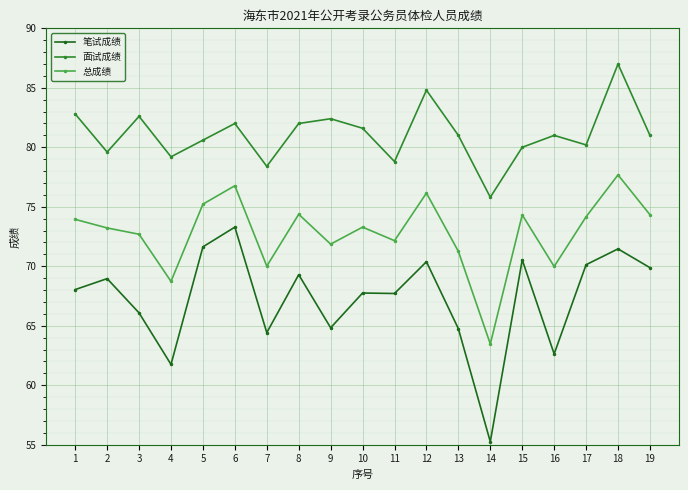

What is the approximate value of 总成绩 at 3?

72.7